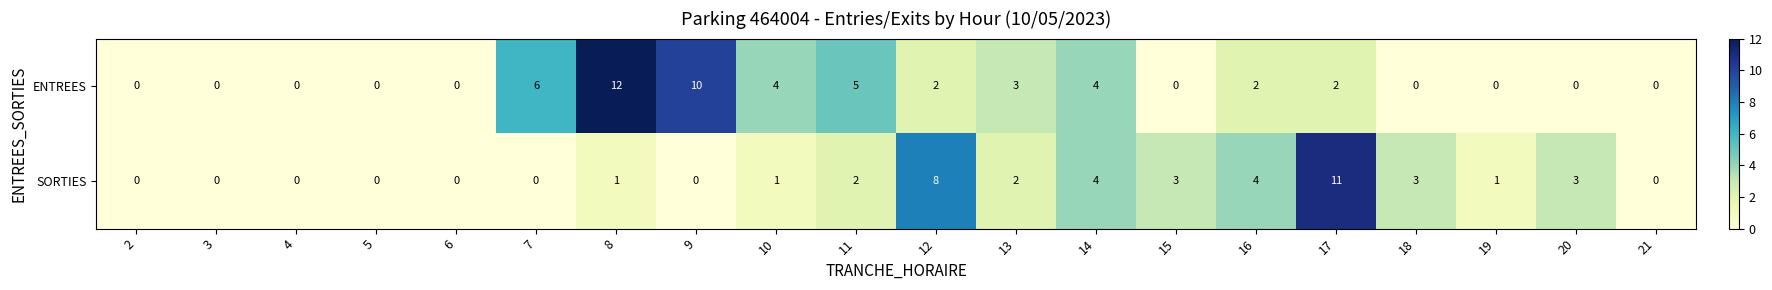

Which series has the largest range (max minus min)?

ENTREES